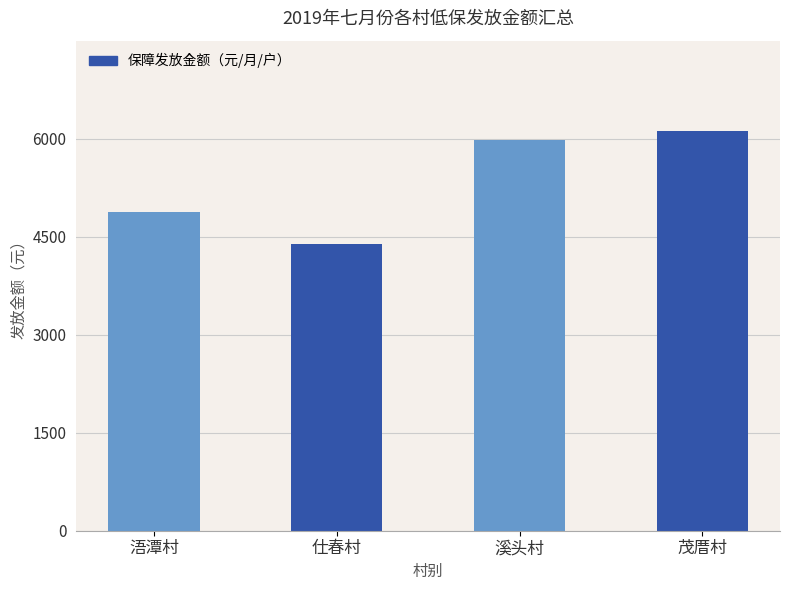

At which label is the value closest to 5255?

浯潭村